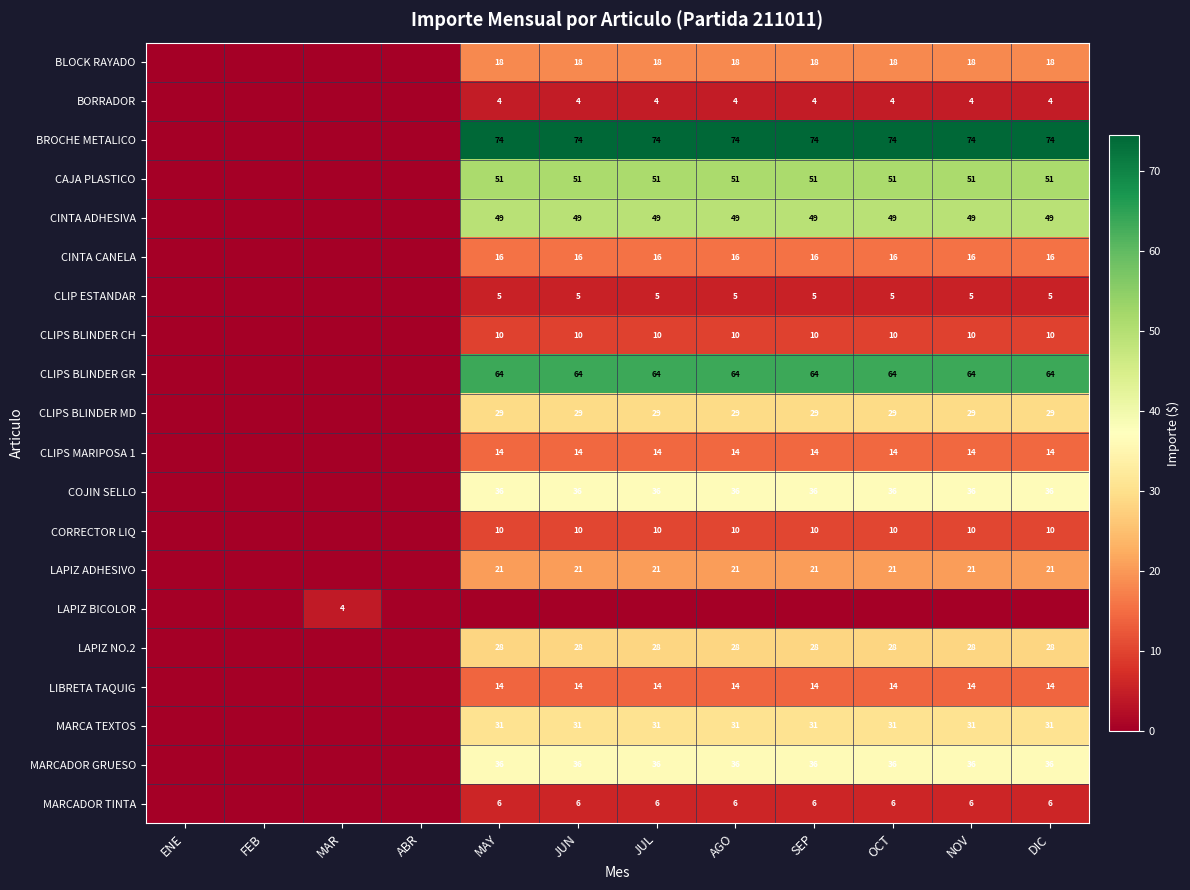

Is the value of COJIN SELLO at SEP greater than the value of CLIP ESTANDAR at AGO?

Yes